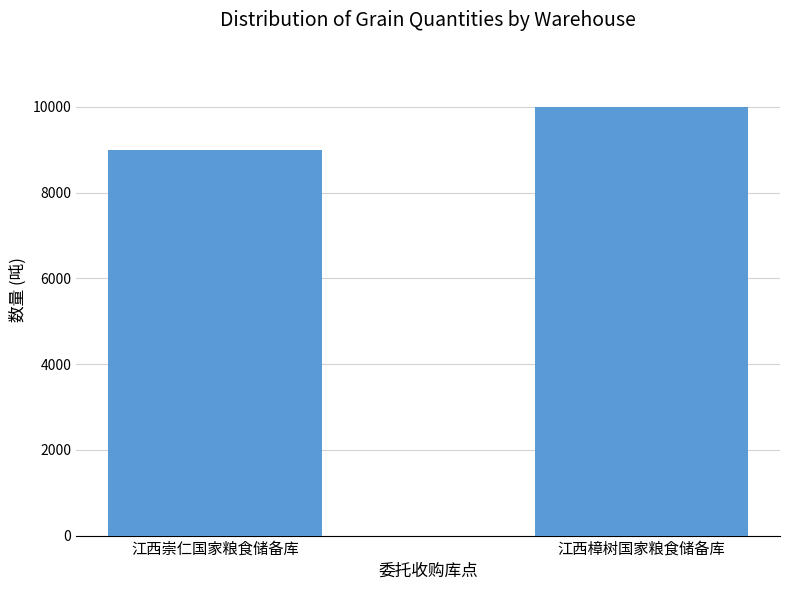

Is it true that the value at 江西崇仁国家粮食储备库 is 15549?

False